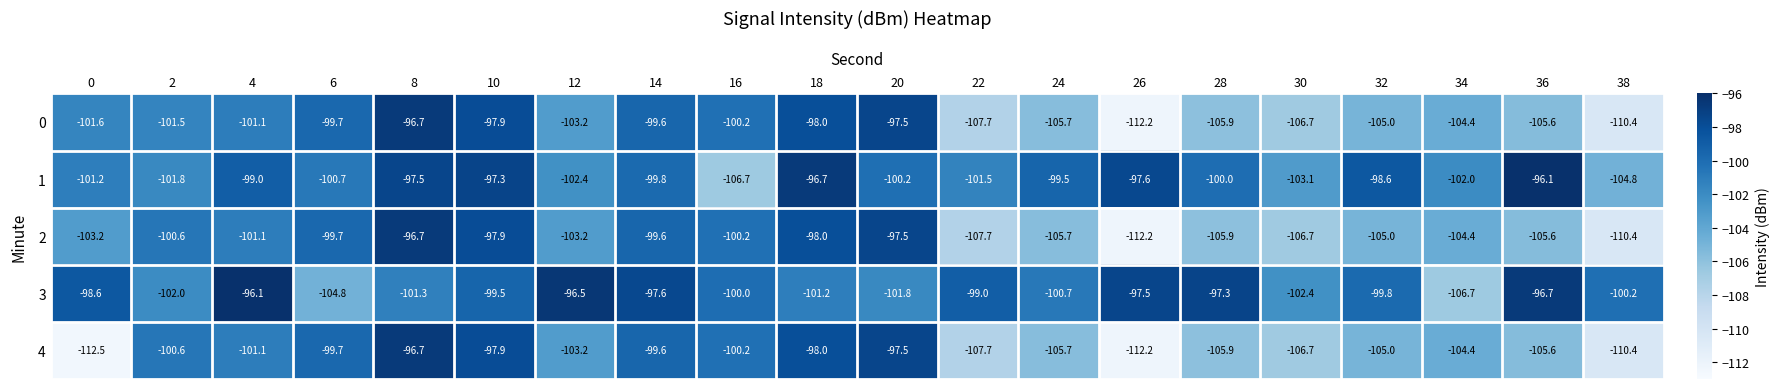

Read the 0 value at 24.

-105.7